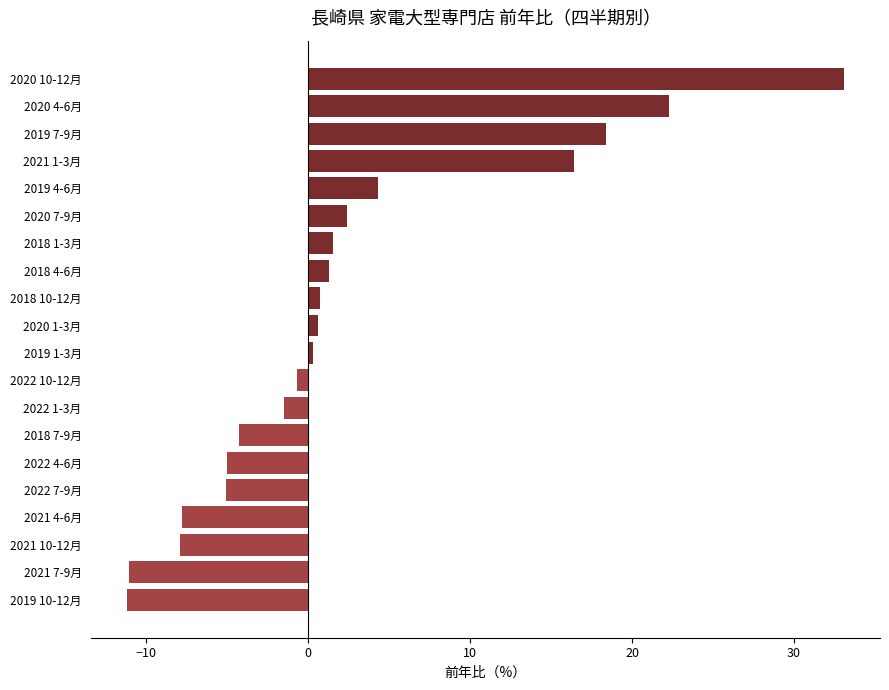

What is the minimum value shown in the chart?

-11.2